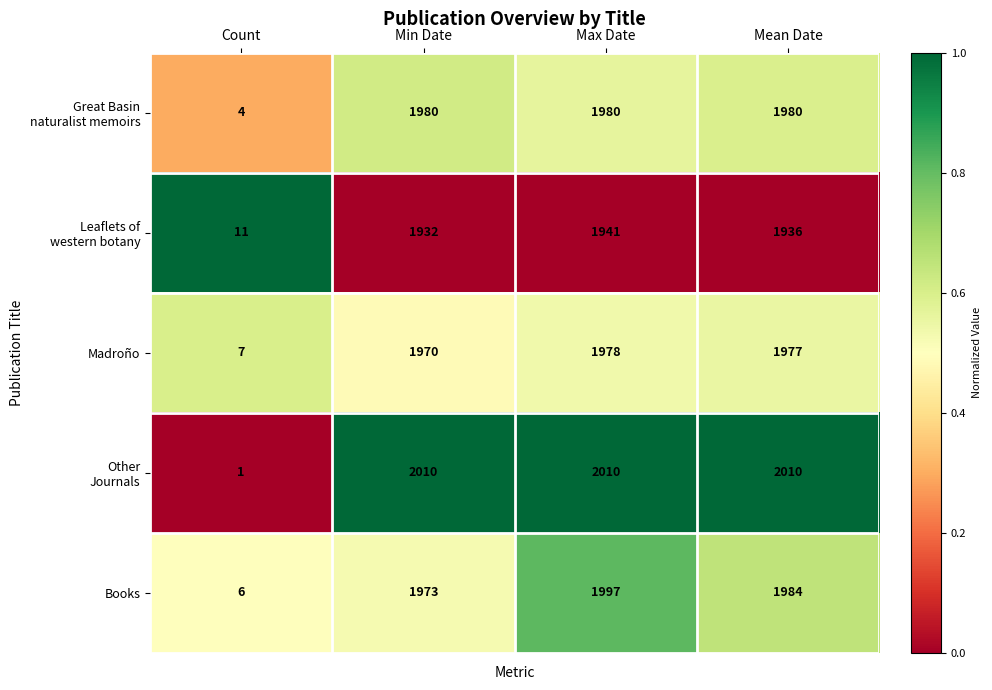

List the labels in order of Madroño value, largest first.

Max Date, Mean Date, Min Date, Count